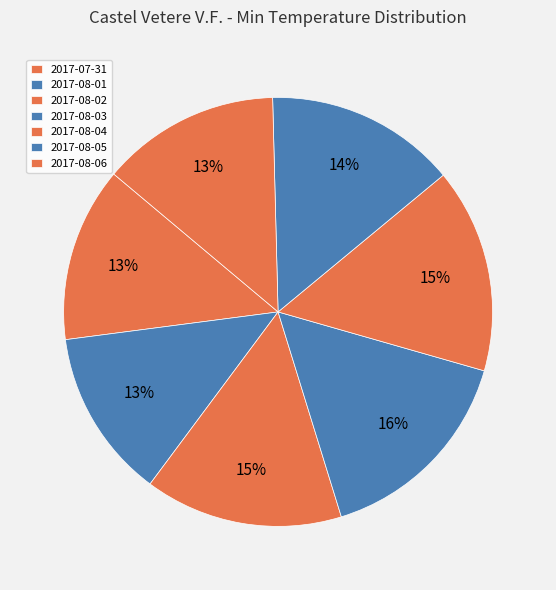

How much of the chart is everything except 2017-08-03?

84.2%